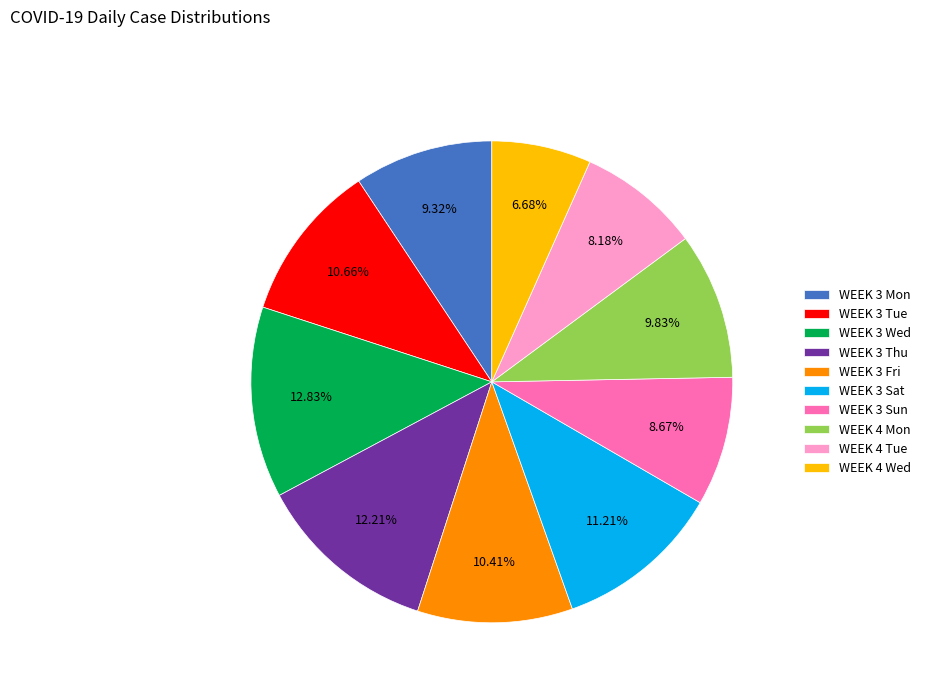

What is the ratio of the value at WEEK 4 Tue to the value at WEEK 3 Mon?

0.9